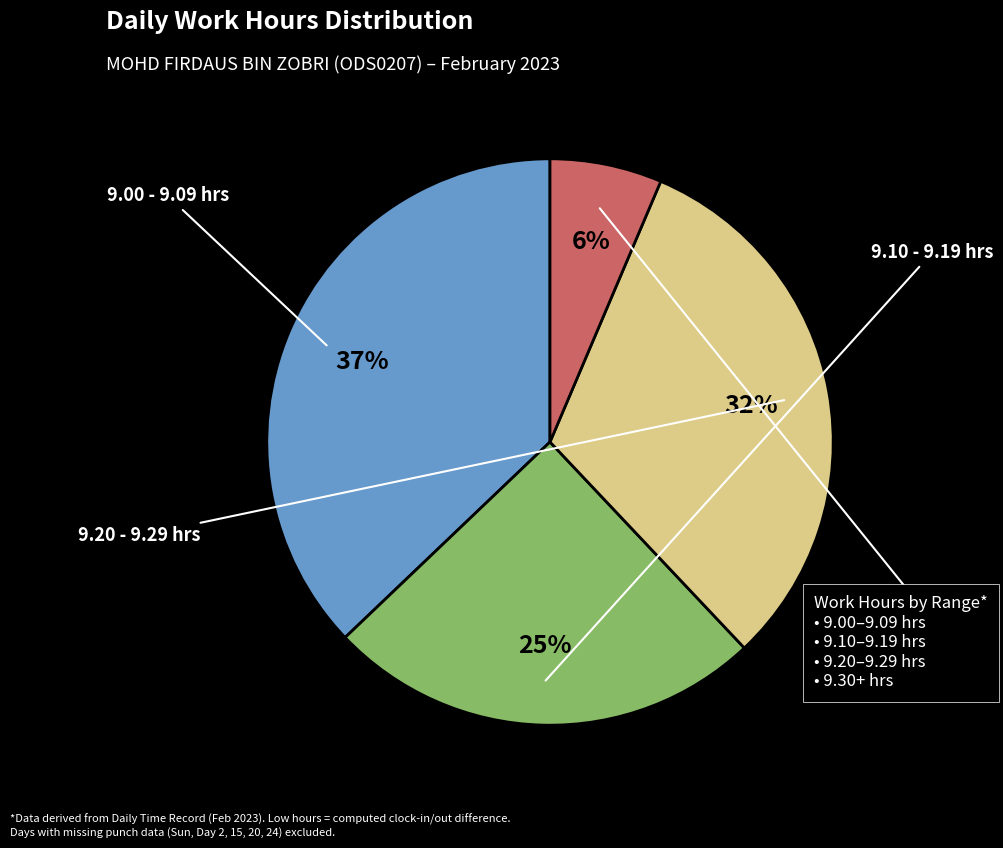

To the nearest percent, what is the average slice percentage?

25%